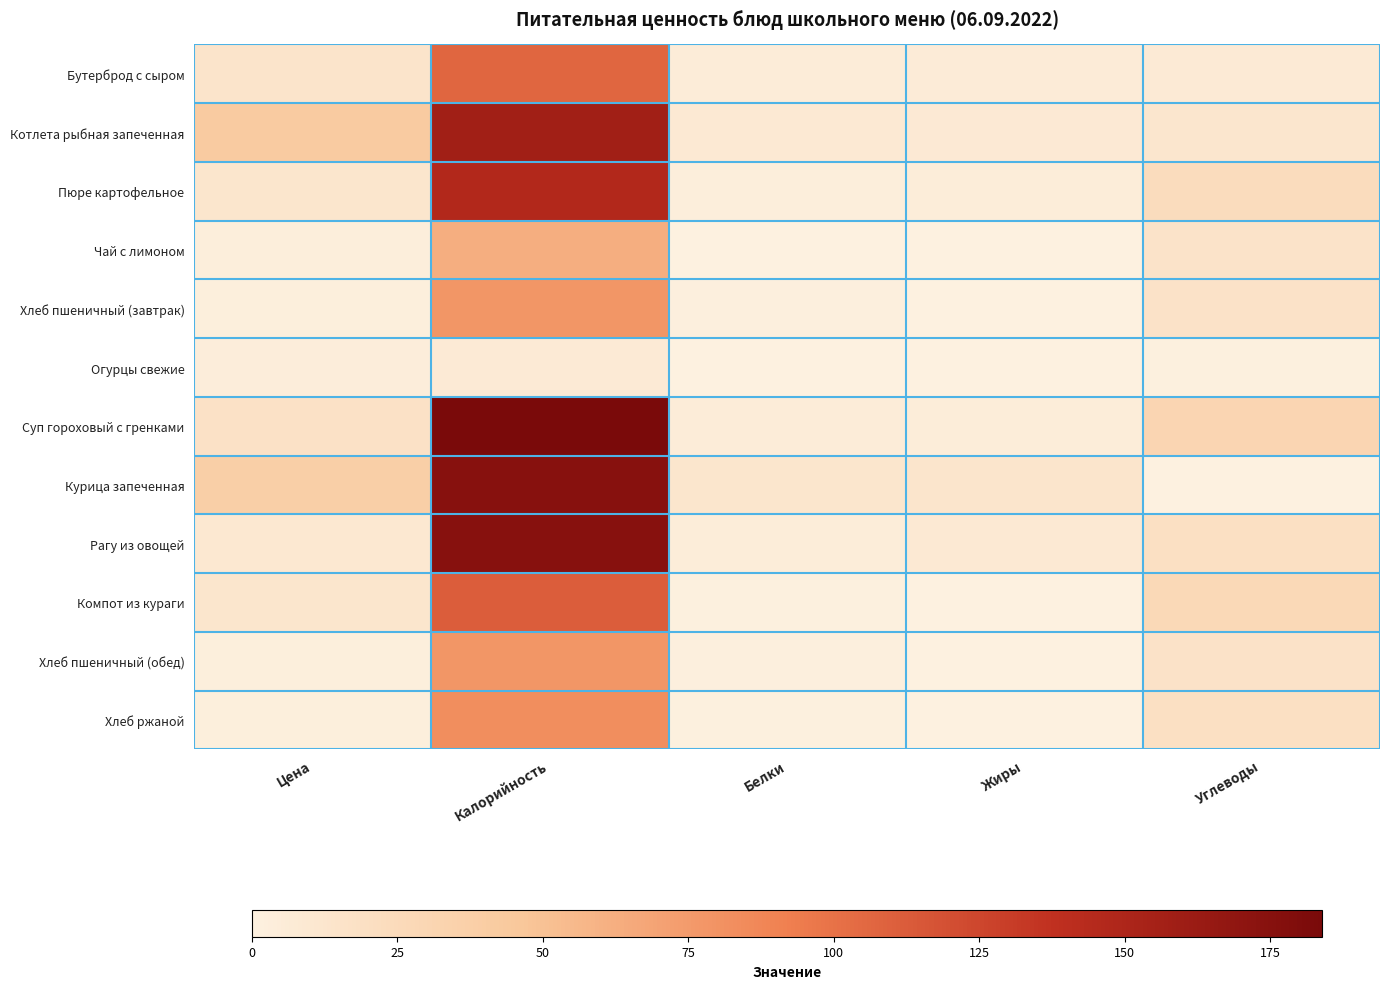

At how many categories does at least one series exceed 24?

3